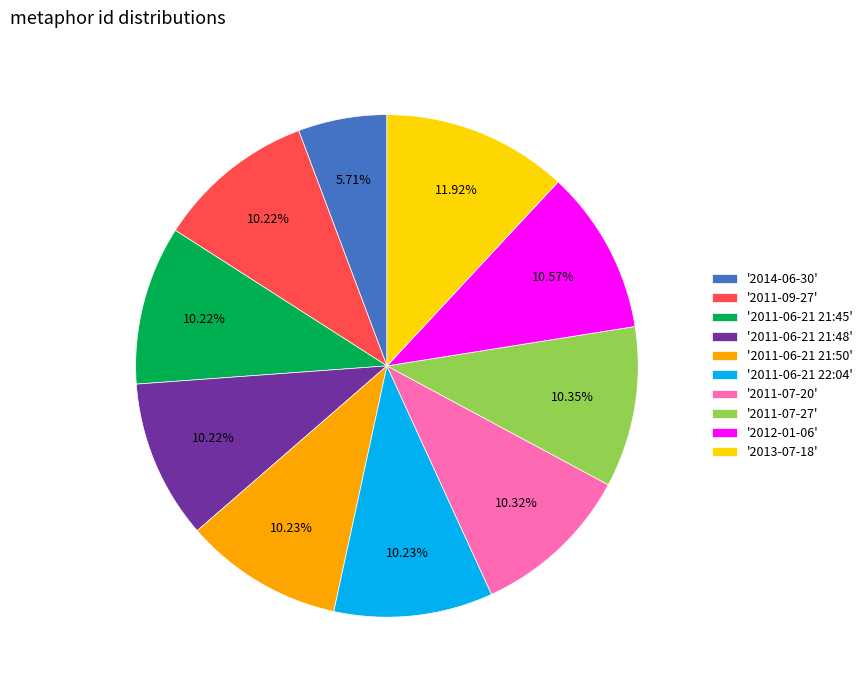

Is there any slice that represents more than half of the pie?

No